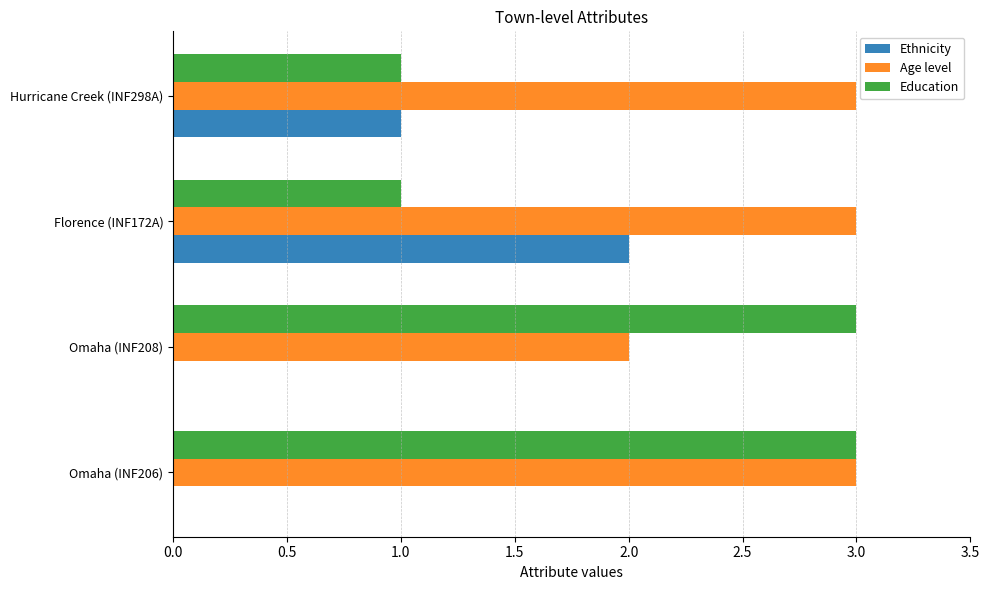

What is the sum of all Ethnicity values?

3